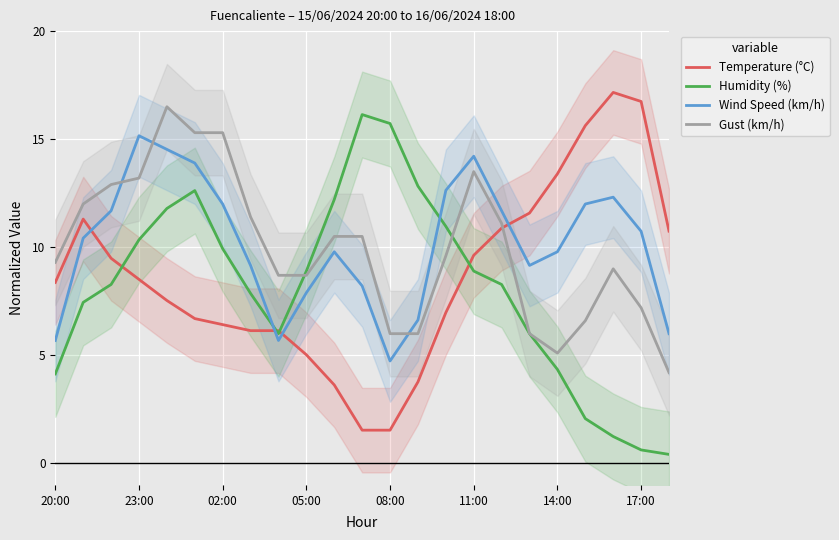

True or false: Gust (km/h) has a value of 5.2 at 05:00.

False